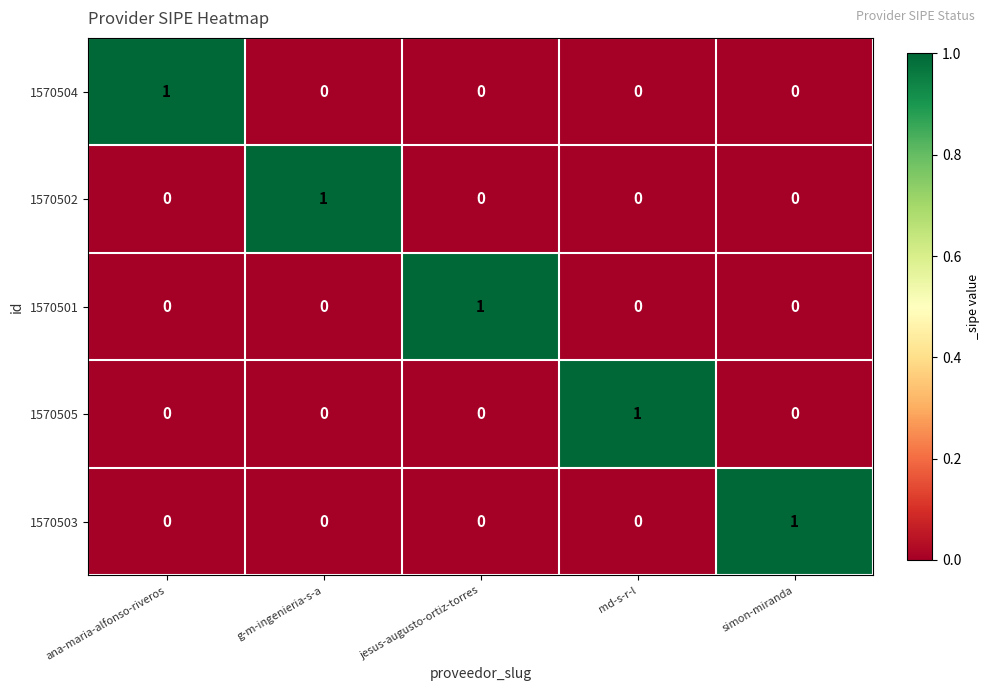

How many categories are shown in the chart?

5